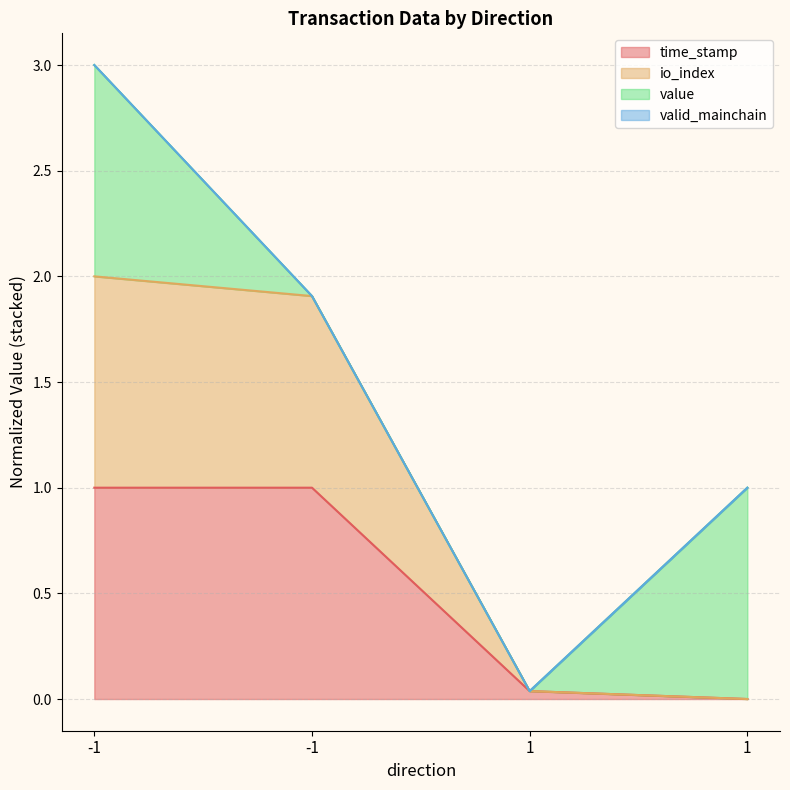

List the labels in order of time_stamp value, largest first.

-1, -1, 1, 1